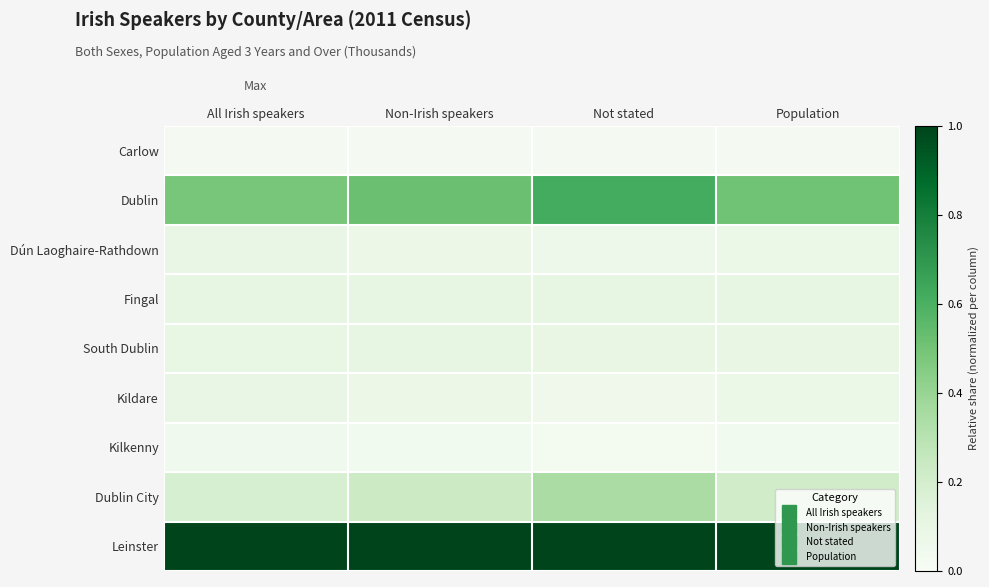

Rank the series by their maximum value, from highest to lowest.

Leinster, Dublin, Dublin City, Fingal, South Dublin, Kildare, Dún Laoghaire-Rathdown, Kilkenny, Carlow